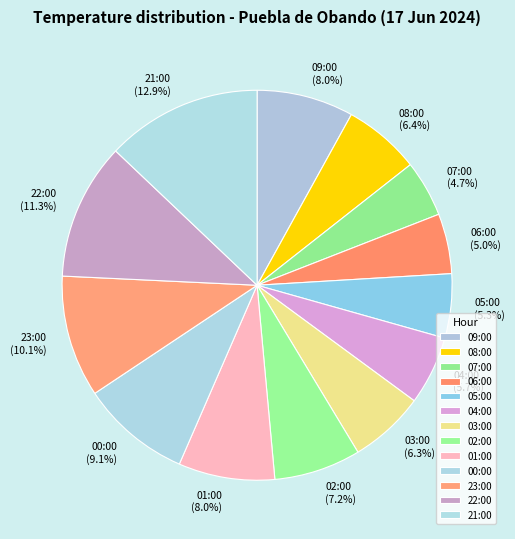

To the nearest percent, what is the combined percentage of 00:00 and 06:00?

14%